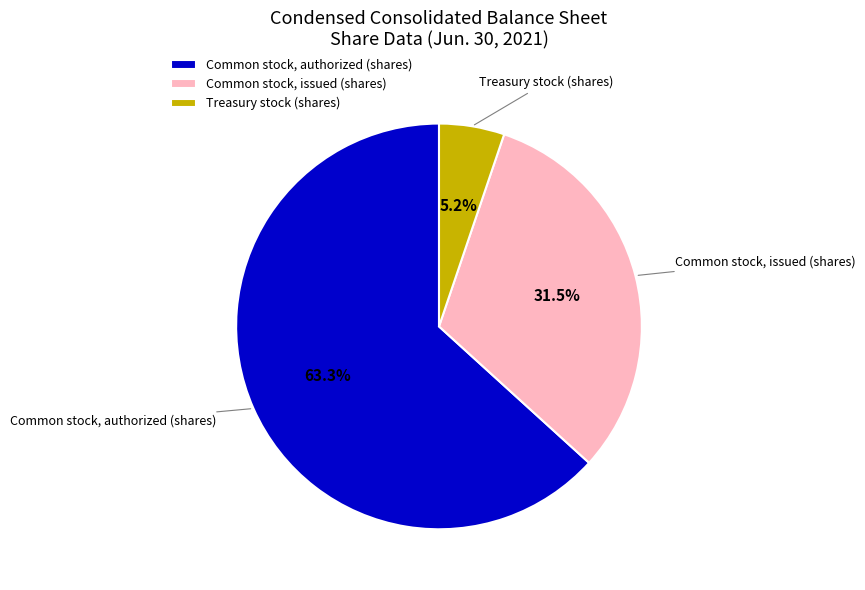

What is the ratio of the value at Common stock, authorized (shares) to the value at Common stock, issued (shares)?

2.0